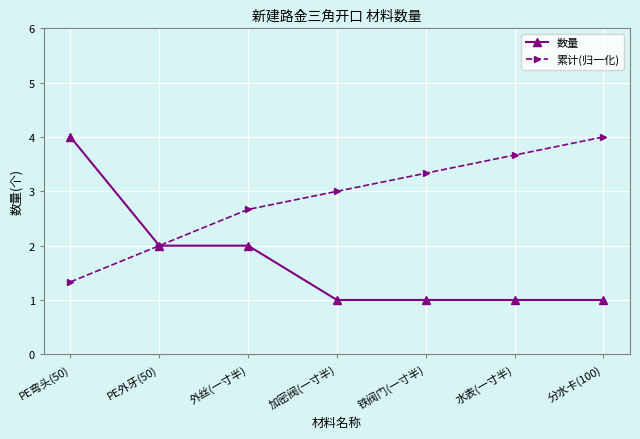

What position from the left is 分水卡(100)?

7